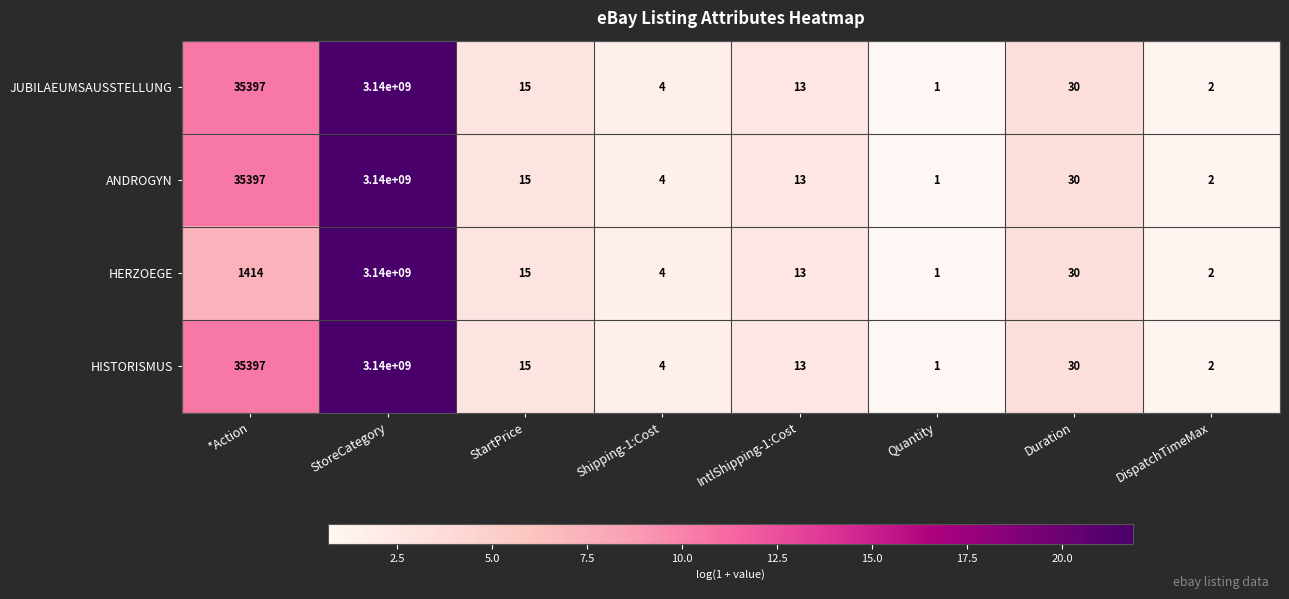

What is the sum of the HERZOEGE values at StartPrice and Shipping-1:Cost?

19